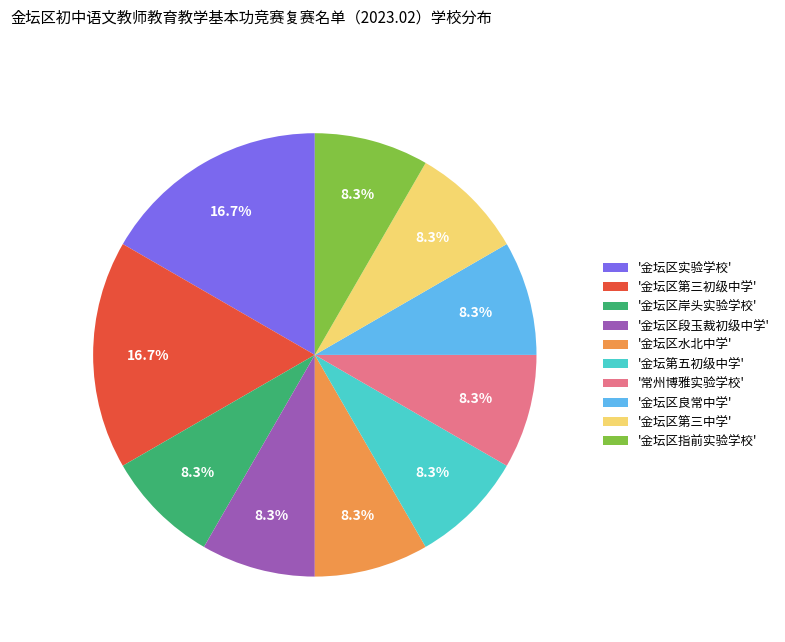

Does '金坛第五初级中学' represent more than half of the total?

No